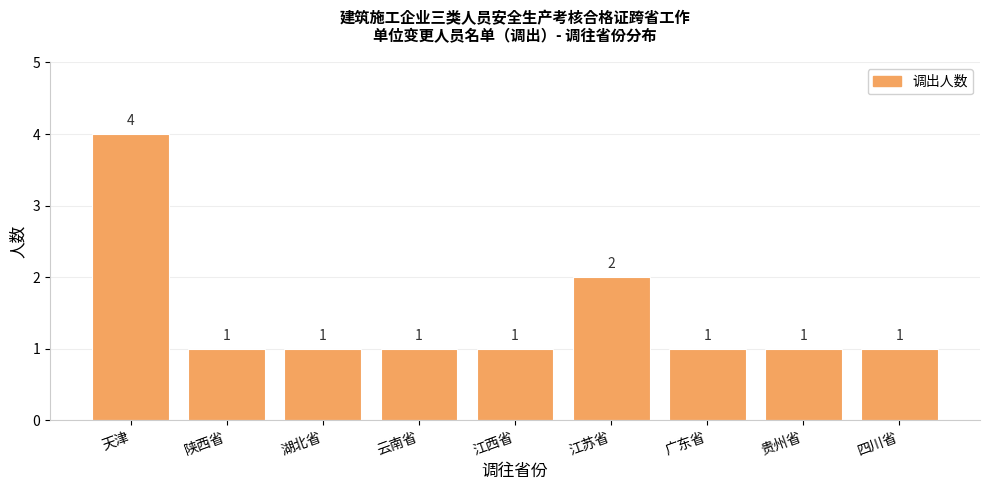

Approximately how many times larger is the value at 四川省 compared to 湖北省?

1.0